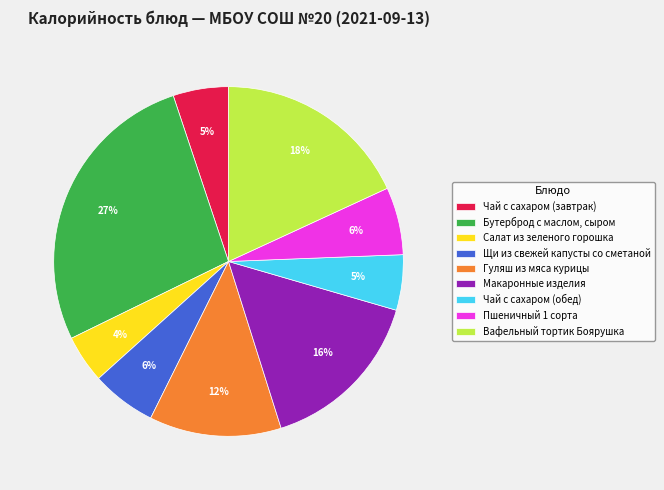

Is Вафельный тортик Боярушка the majority of the pie?

No